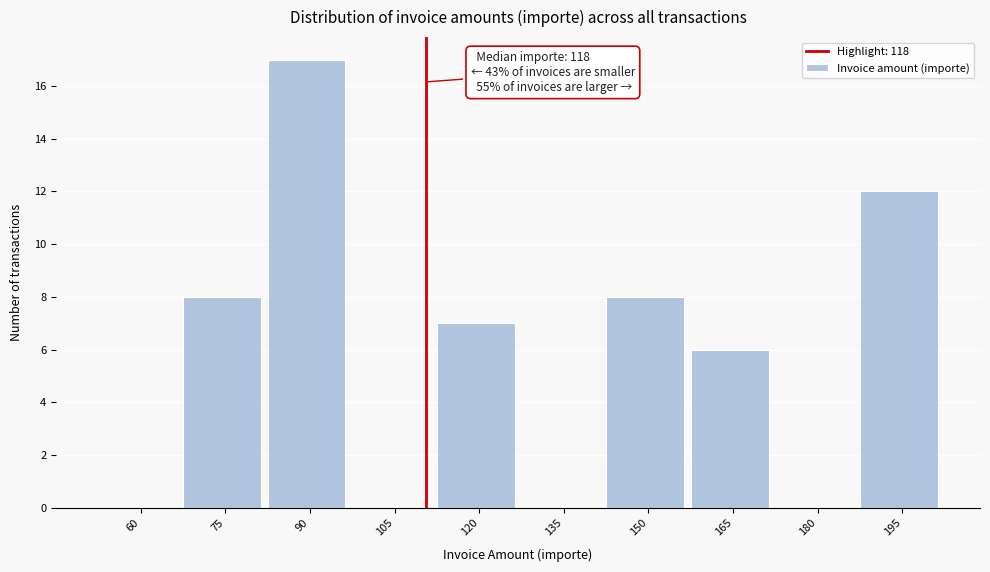

Reading right to left, transcribe all the data shown in this chart.

195=12	180=0	165=6	150=8	135=0	120=7	105=0	90=17	75=8	60=0